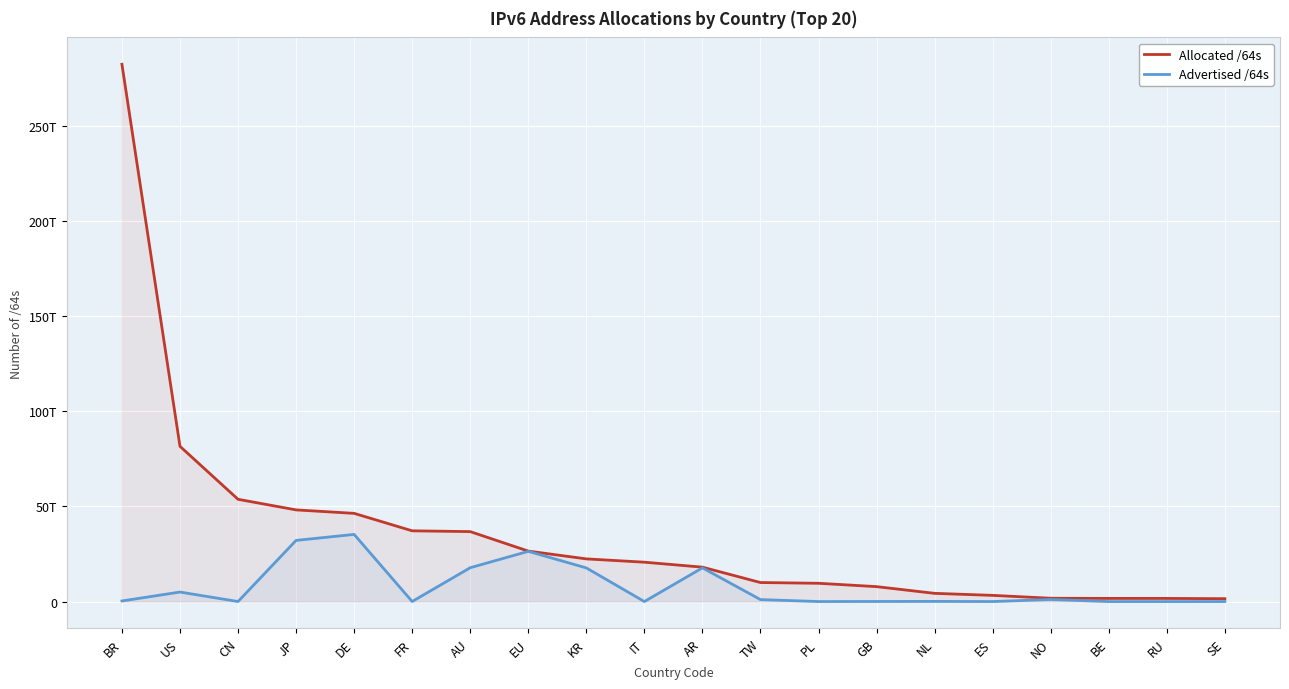

True or false: Advertised /64s and Allocated /64s intersect in this chart.

False